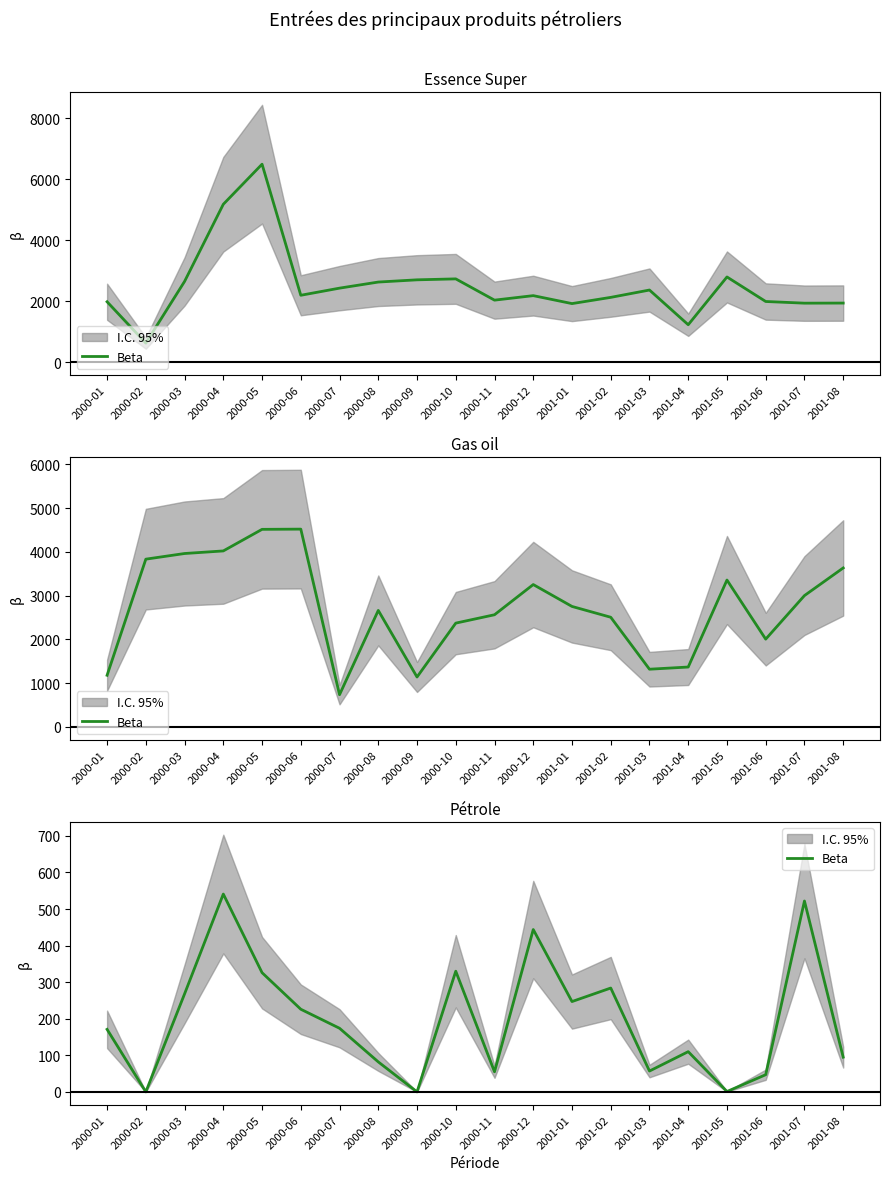

Where does the data first go above 174?

2000-03